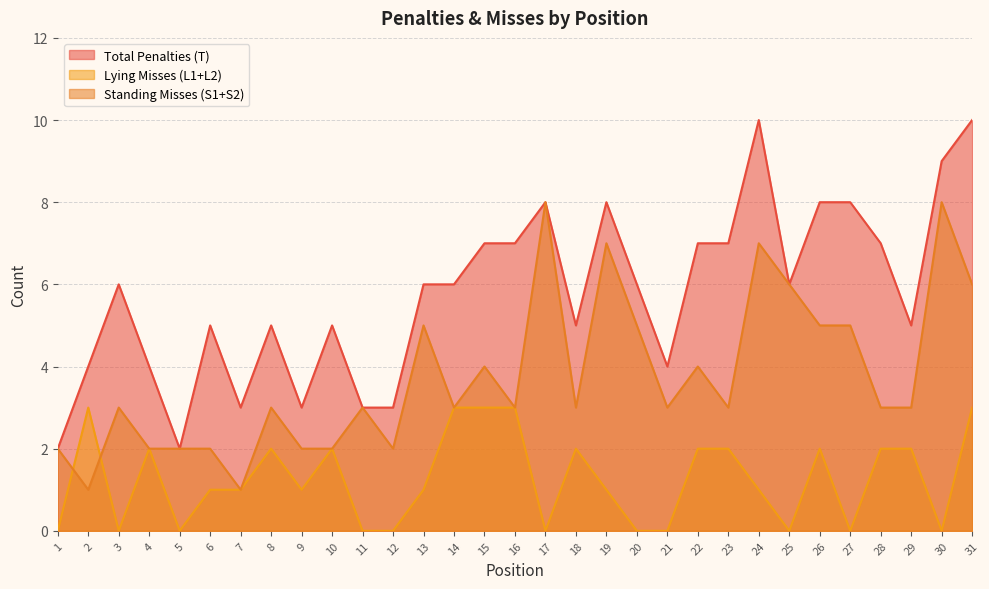

Reading left to right, extract all data points from this chart.

Total Penalties (T): 1=2	2=4	3=6	4=4	5=2	6=5	7=3	8=5	9=3	10=5	11=3	12=3	13=6	14=6	15=7	16=7	17=8	18=5	19=8	20=6	21=4	22=7	23=7	24=10	25=6	26=8	27=8	28=7	29=5	30=9	31=10
Lying Misses (L1+L2): 1=0	2=3	3=0	4=2	5=0	6=1	7=1	8=2	9=1	10=2	11=0	12=0	13=1	14=3	15=3	16=3	17=0	18=2	19=1	20=0	21=0	22=2	23=2	24=1	25=0	26=2	27=0	28=2	29=2	30=0	31=3
Standing Misses (S1+S2): 1=2	2=1	3=3	4=2	5=2	6=2	7=1	8=3	9=2	10=2	11=3	12=2	13=5	14=3	15=4	16=3	17=8	18=3	19=7	20=5	21=3	22=4	23=3	24=7	25=6	26=5	27=5	28=3	29=3	30=8	31=6